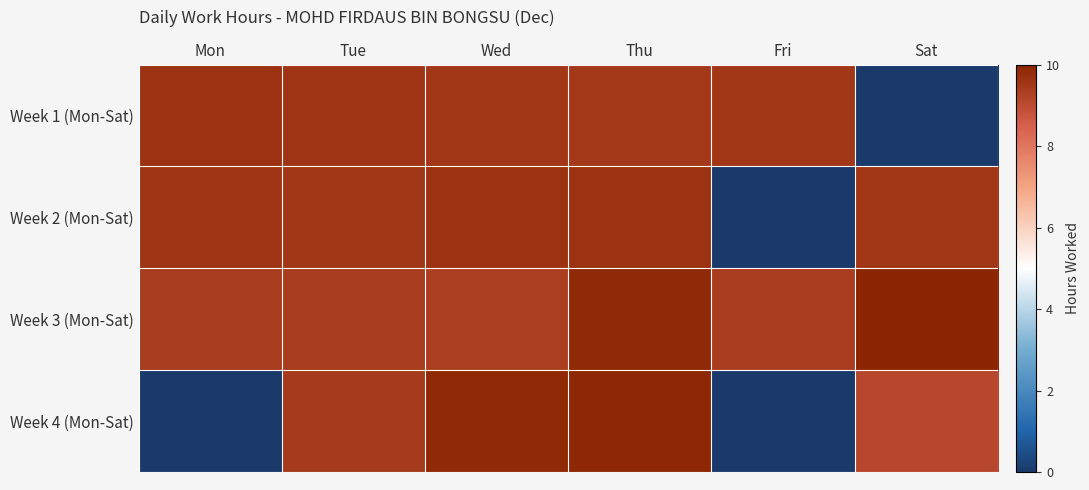

Reading left to right, extract all data points from this chart.

Week 1 (Mon-Sat): Mon=9.6	Tue=9.6	Wed=9.5	Thu=9.5	Fri=9.5	Sat=0.0
Week 2 (Mon-Sat): Mon=9.6	Tue=9.5	Wed=9.6	Thu=9.6	Fri=0.0	Sat=9.5
Week 3 (Mon-Sat): Mon=9.4	Tue=9.4	Wed=9.3	Thu=9.9	Fri=9.3	Sat=9.9
Week 4 (Mon-Sat): Mon=0.0	Tue=9.4	Wed=9.9	Thu=9.9	Fri=0.0	Sat=9.1